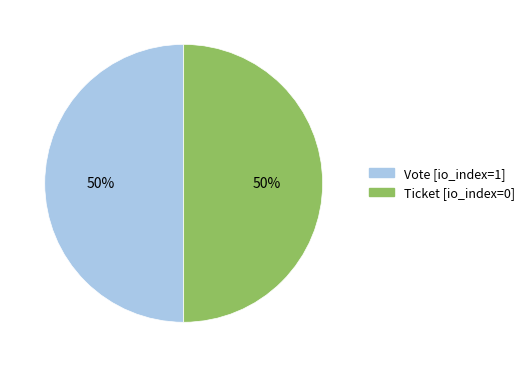

To the nearest percent, what is the average slice percentage?

50%